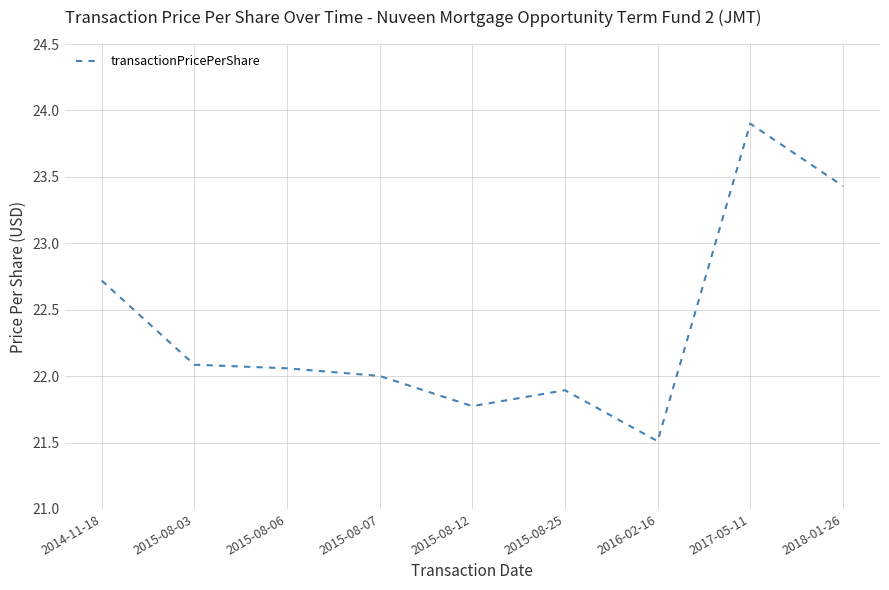

The value at 2015-08-12 is 21.8. True or false?

True